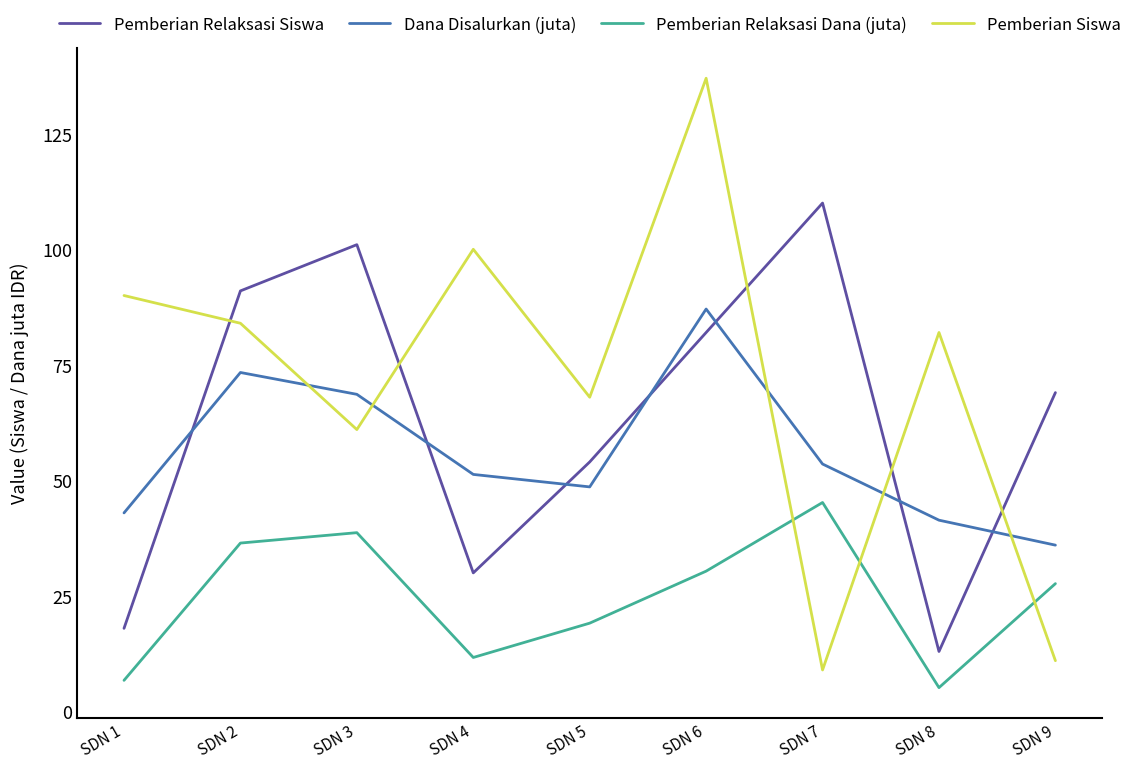

Does the chart have visible grid lines?

No